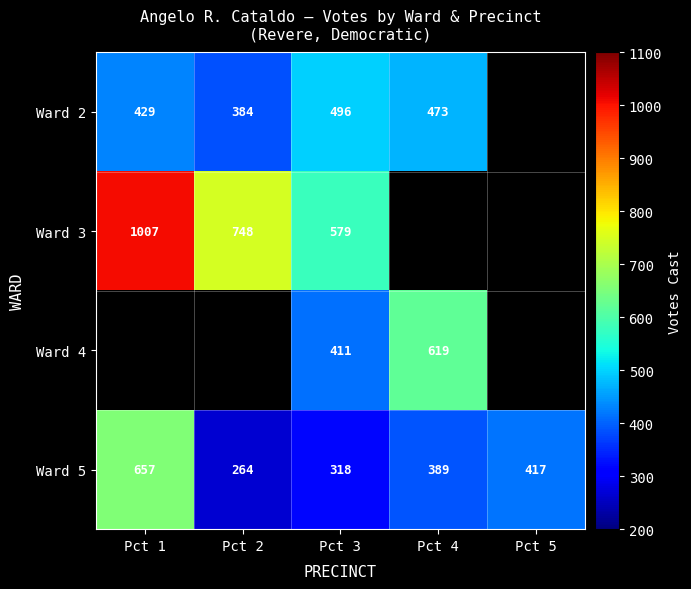

At which label does Ward 5 first exceed 389?

Pct 1